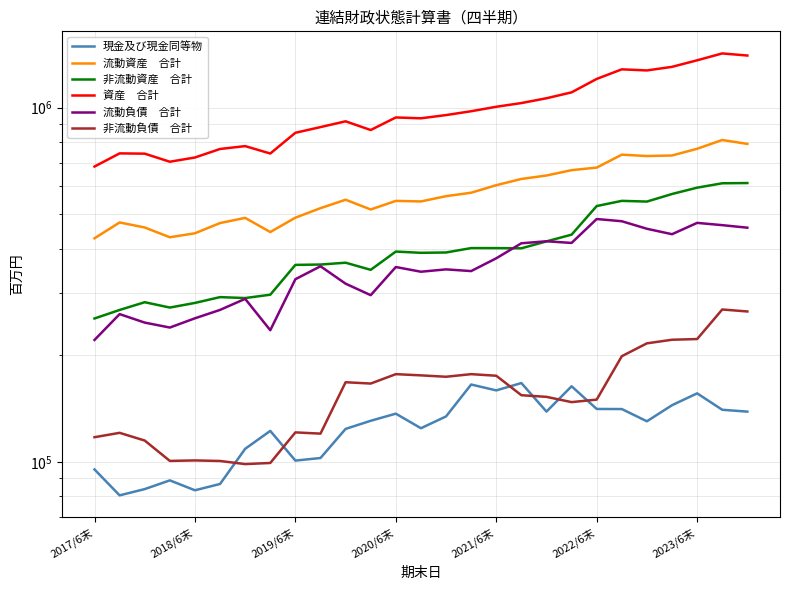

At which label is 現金及び現金同等物 closest to 123802?

10